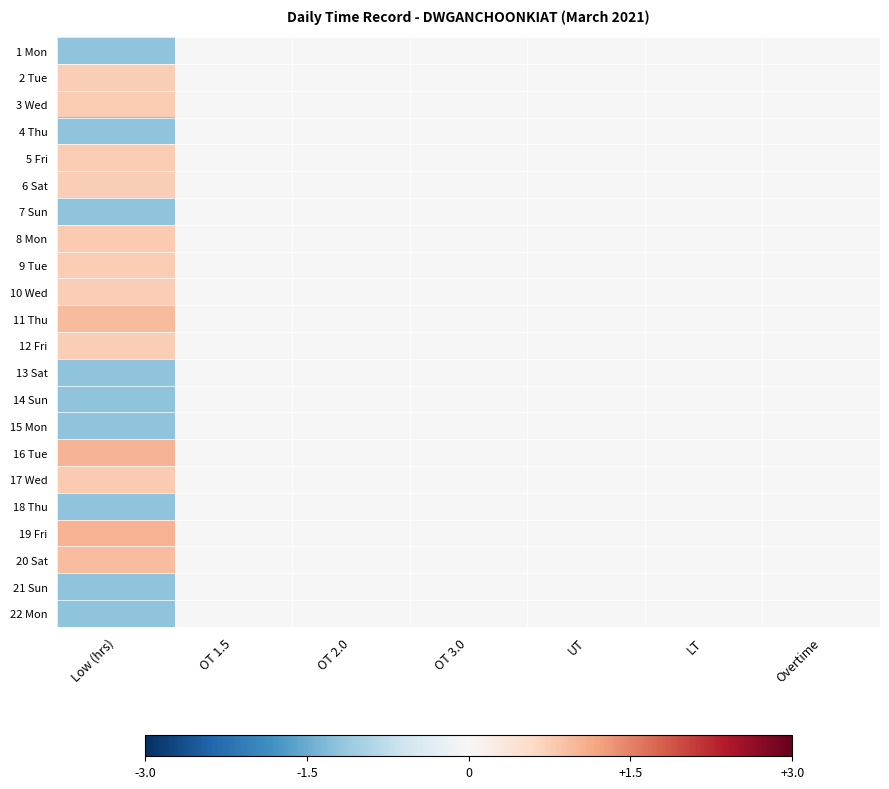

Reading left to right, extract all data points from this chart.

1 Mon: Low (hrs)=-1.2	OT 1.5=0.0	OT 2.0=0.0	OT 3.0=0.0	UT=0.0	LT=0.0	Overtime=0.0
2 Tue: Low (hrs)=0.7	OT 1.5=0.0	OT 2.0=0.0	OT 3.0=0.0	UT=0.0	LT=0.0	Overtime=0.0
3 Wed: Low (hrs)=0.8	OT 1.5=0.0	OT 2.0=0.0	OT 3.0=0.0	UT=0.0	LT=0.0	Overtime=0.0
4 Thu: Low (hrs)=-1.2	OT 1.5=0.0	OT 2.0=0.0	OT 3.0=0.0	UT=0.0	LT=0.0	Overtime=0.0
5 Fri: Low (hrs)=0.8	OT 1.5=0.0	OT 2.0=0.0	OT 3.0=0.0	UT=0.0	LT=0.0	Overtime=0.0
6 Sat: Low (hrs)=0.7	OT 1.5=0.0	OT 2.0=0.0	OT 3.0=0.0	UT=0.0	LT=0.0	Overtime=0.0
7 Sun: Low (hrs)=-1.2	OT 1.5=0.0	OT 2.0=0.0	OT 3.0=0.0	UT=0.0	LT=0.0	Overtime=0.0
8 Mon: Low (hrs)=0.8	OT 1.5=0.0	OT 2.0=0.0	OT 3.0=0.0	UT=0.0	LT=0.0	Overtime=0.0
9 Tue: Low (hrs)=0.8	OT 1.5=0.0	OT 2.0=0.0	OT 3.0=0.0	UT=0.0	LT=0.0	Overtime=0.0
10 Wed: Low (hrs)=0.7	OT 1.5=0.0	OT 2.0=0.0	OT 3.0=0.0	UT=0.0	LT=0.0	Overtime=0.0
11 Thu: Low (hrs)=1.0	OT 1.5=0.0	OT 2.0=0.0	OT 3.0=0.0	UT=0.0	LT=0.0	Overtime=0.0
12 Fri: Low (hrs)=0.7	OT 1.5=0.0	OT 2.0=0.0	OT 3.0=0.0	UT=0.0	LT=0.0	Overtime=0.0
13 Sat: Low (hrs)=-1.2	OT 1.5=0.0	OT 2.0=0.0	OT 3.0=0.0	UT=0.0	LT=0.0	Overtime=0.0
14 Sun: Low (hrs)=-1.2	OT 1.5=0.0	OT 2.0=0.0	OT 3.0=0.0	UT=0.0	LT=0.0	Overtime=0.0
15 Mon: Low (hrs)=-1.2	OT 1.5=0.0	OT 2.0=0.0	OT 3.0=0.0	UT=0.0	LT=0.0	Overtime=0.0
16 Tue: Low (hrs)=1.0	OT 1.5=0.0	OT 2.0=0.0	OT 3.0=0.0	UT=0.0	LT=0.0	Overtime=0.0
17 Wed: Low (hrs)=0.8	OT 1.5=0.0	OT 2.0=0.0	OT 3.0=0.0	UT=0.0	LT=0.0	Overtime=0.0
18 Thu: Low (hrs)=-1.2	OT 1.5=0.0	OT 2.0=0.0	OT 3.0=0.0	UT=0.0	LT=0.0	Overtime=0.0
19 Fri: Low (hrs)=1.0	OT 1.5=0.0	OT 2.0=0.0	OT 3.0=0.0	UT=0.0	LT=0.0	Overtime=0.0
20 Sat: Low (hrs)=0.9	OT 1.5=0.0	OT 2.0=0.0	OT 3.0=0.0	UT=0.0	LT=0.0	Overtime=0.0
21 Sun: Low (hrs)=-1.2	OT 1.5=0.0	OT 2.0=0.0	OT 3.0=0.0	UT=0.0	LT=0.0	Overtime=0.0
22 Mon: Low (hrs)=-1.2	OT 1.5=0.0	OT 2.0=0.0	OT 3.0=0.0	UT=0.0	LT=0.0	Overtime=0.0